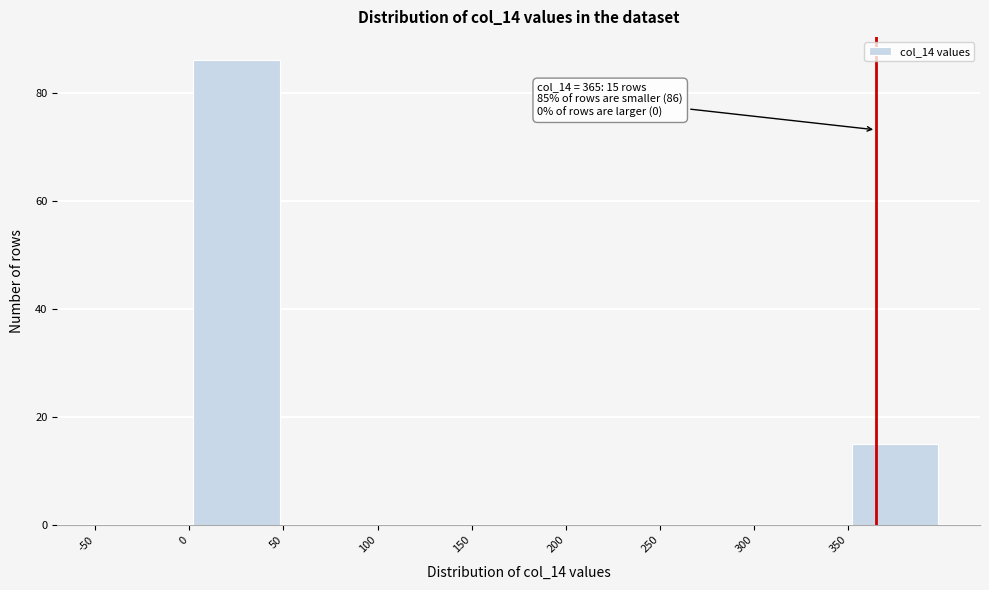

Over which range of the x-axis is the bar tallest?

0 to 50